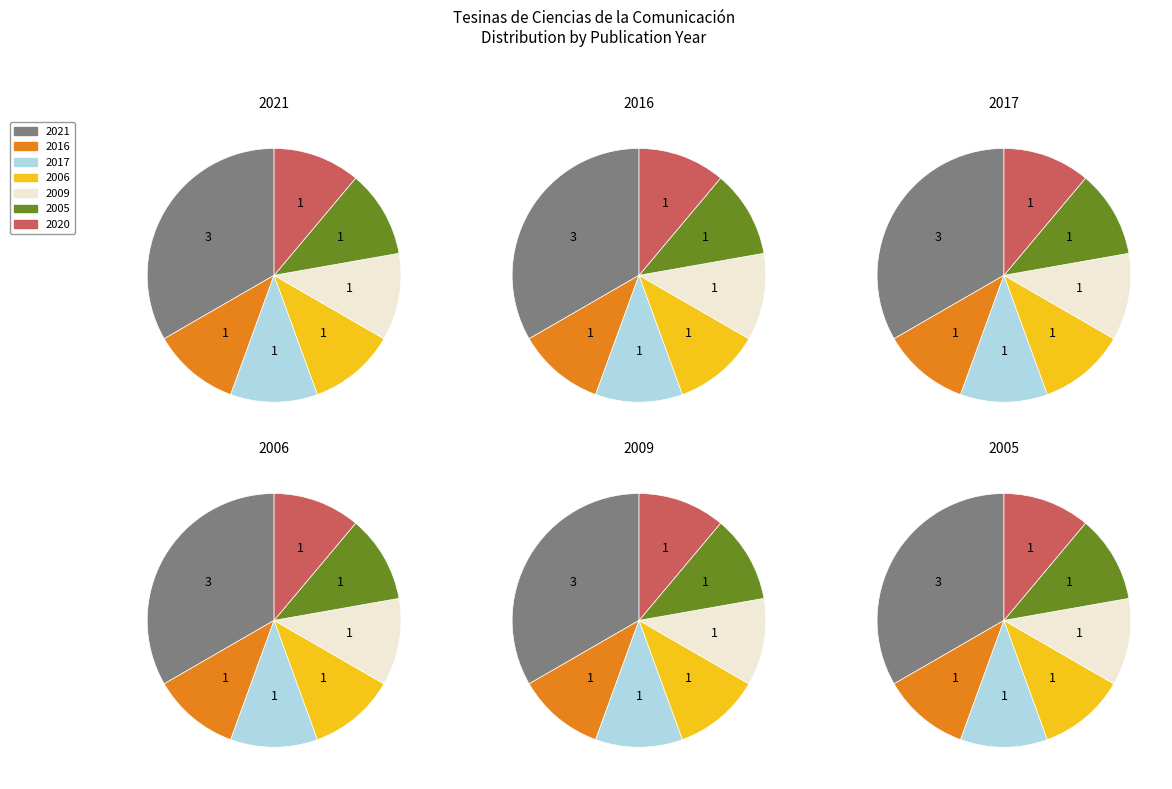

Which series has the widest spread of values?

2006